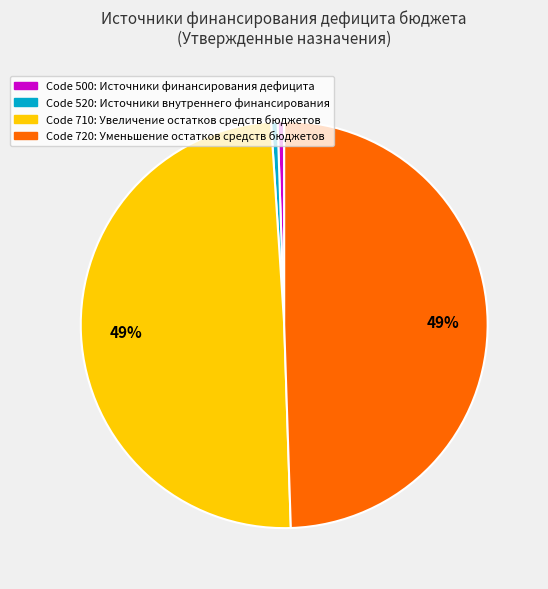

To the nearest percent, what is the average slice percentage?

25%